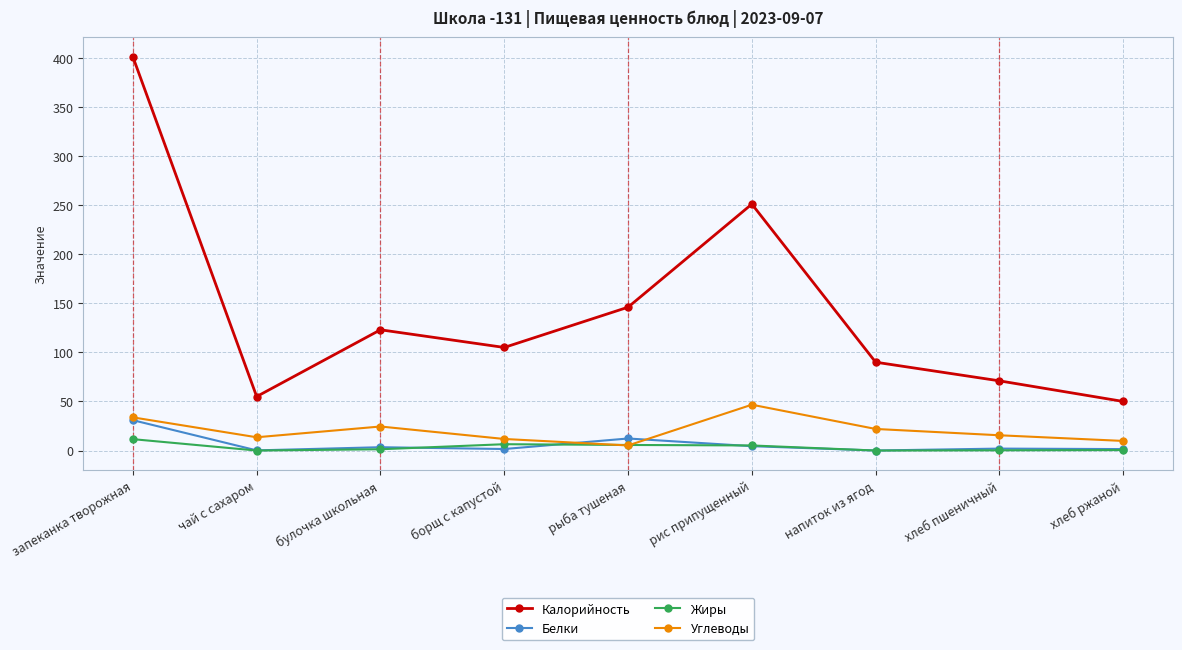

At which label is Калорийность closest to 225?

рис припущенный